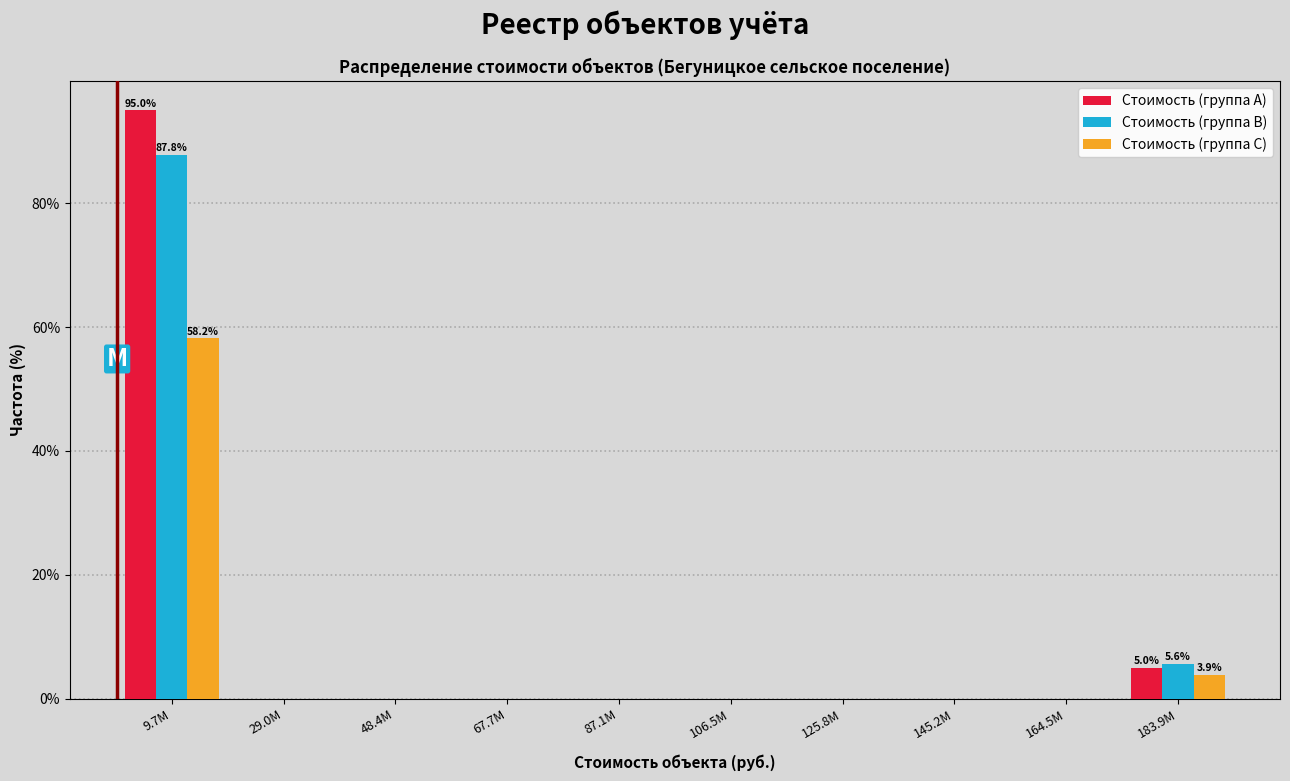

Reading left to right, extract all data points from this chart.

Стоимость (группа A): 9.7M=95.0	29.0M=0.0	48.4M=0.0	67.7M=0.0	87.1M=0.0	106.5M=0.0	125.8M=0.0	145.2M=0.0	164.5M=0.0	183.9M=5.0
Стоимость (группа B): 9.7M=87.8	29.0M=0.0	48.4M=0.0	67.7M=0.0	87.1M=0.0	106.5M=0.0	125.8M=0.0	145.2M=0.0	164.5M=0.0	183.9M=5.6
Стоимость (группа C): 9.7M=58.2	29.0M=0.0	48.4M=0.0	67.7M=0.0	87.1M=0.0	106.5M=0.0	125.8M=0.0	145.2M=0.0	164.5M=0.0	183.9M=3.9